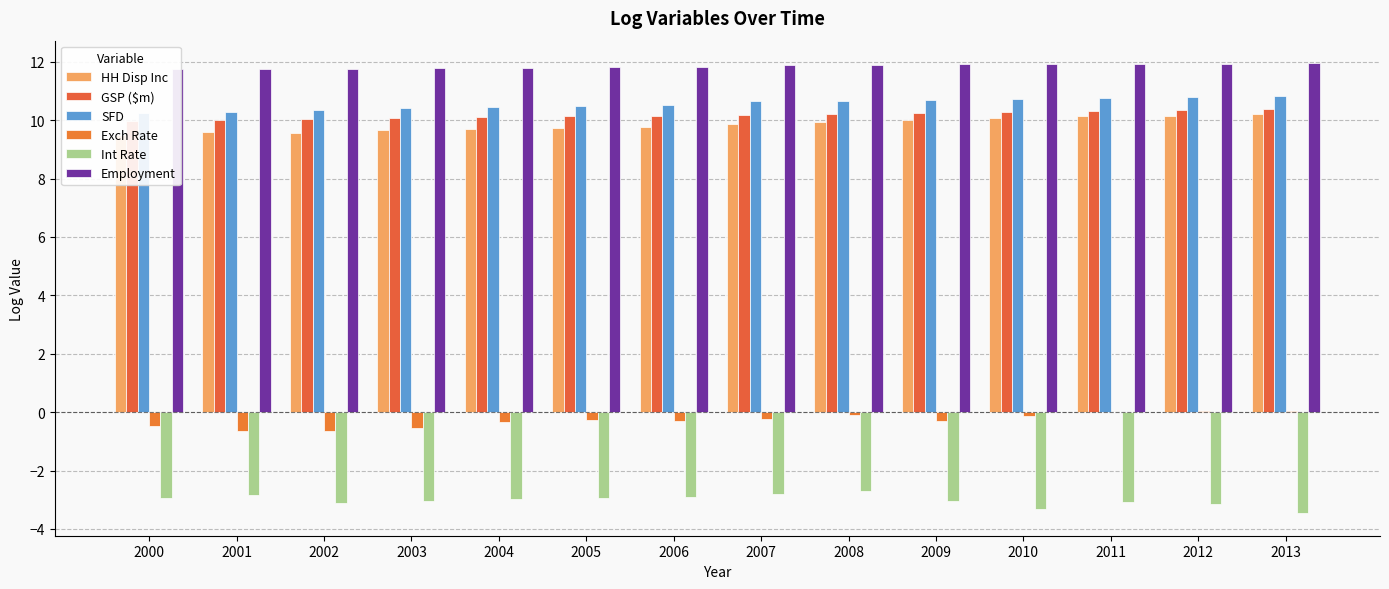

Reading left to right, list all the values displayed in this chart.

HH Disp Inc: 2000=9.5	2001=9.6	2002=9.6	2003=9.7	2004=9.7	2005=9.7	2006=9.8	2007=9.9	2008=9.9	2009=10.0	2010=10.1	2011=10.1	2012=10.2	2013=10.2
GSP ($m): 2000=10.0	2001=10.0	2002=10.0	2003=10.1	2004=10.1	2005=10.1	2006=10.1	2007=10.2	2008=10.2	2009=10.3	2010=10.3	2011=10.3	2012=10.4	2013=10.4
SFD: 2000=10.3	2001=10.3	2002=10.3	2003=10.4	2004=10.5	2005=10.5	2006=10.5	2007=10.6	2008=10.7	2009=10.7	2010=10.7	2011=10.8	2012=10.8	2013=10.8
Exch Rate: 2000=-0.5	2001=-0.6	2002=-0.6	2003=-0.5	2004=-0.3	2005=-0.3	2006=-0.3	2007=-0.2	2008=-0.1	2009=-0.3	2010=-0.1	2011=-0.0	2012=0.0	2013=0.0
Int Rate: 2000=-3.0	2001=-2.8	2002=-3.1	2003=-3.0	2004=-3.0	2005=-2.9	2006=-2.9	2007=-2.8	2008=-2.7	2009=-3.0	2010=-3.3	2011=-3.1	2012=-3.1	2013=-3.5
Employment: 2000=11.7	2001=11.8	2002=11.8	2003=11.8	2004=11.8	2005=11.8	2006=11.8	2007=11.9	2008=11.9	2009=11.9	2010=11.9	2011=11.9	2012=11.9	2013=12.0